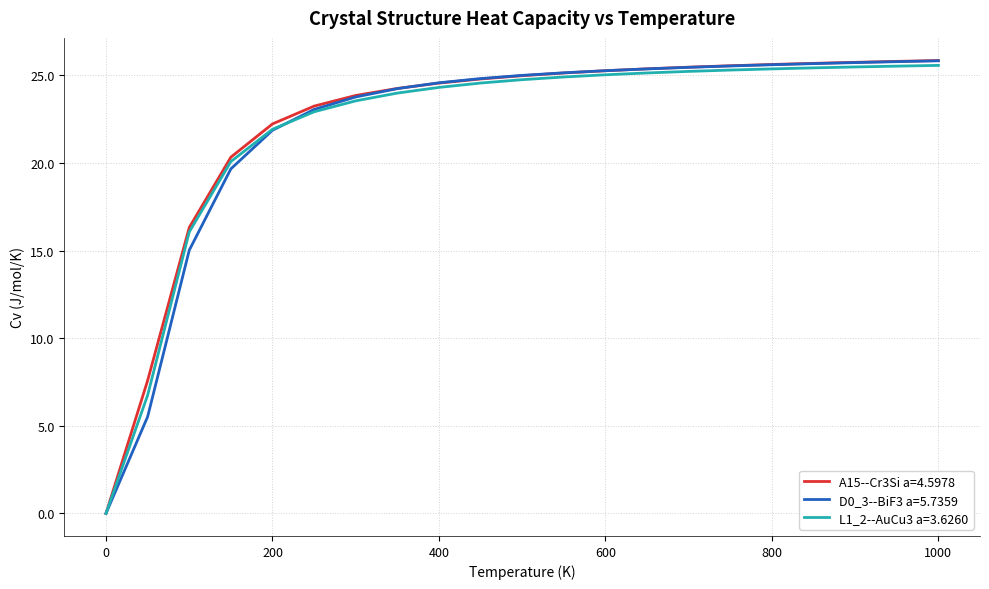

What is the maximum value for A15--Cr3Si a=4.5978?

25.8